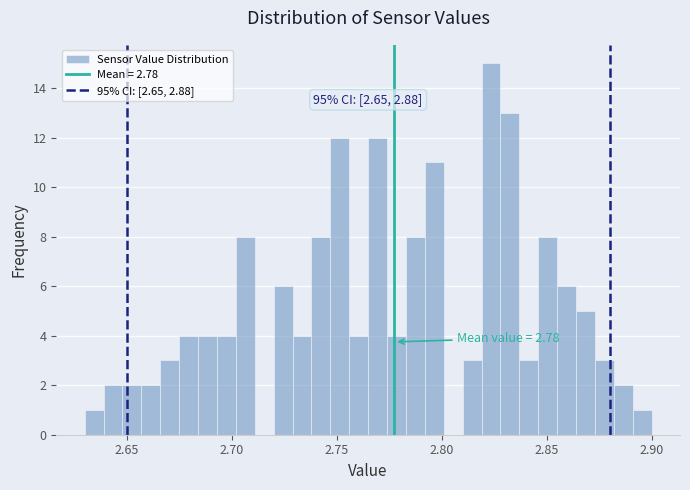

Read against the x-axis, roughly where is the centre of the tallest bar?

2.825